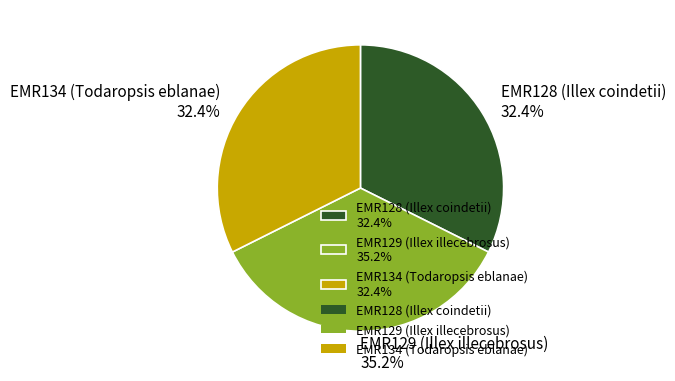

Is EMR134 (Todaropsis eblanae) the majority of the pie?

No